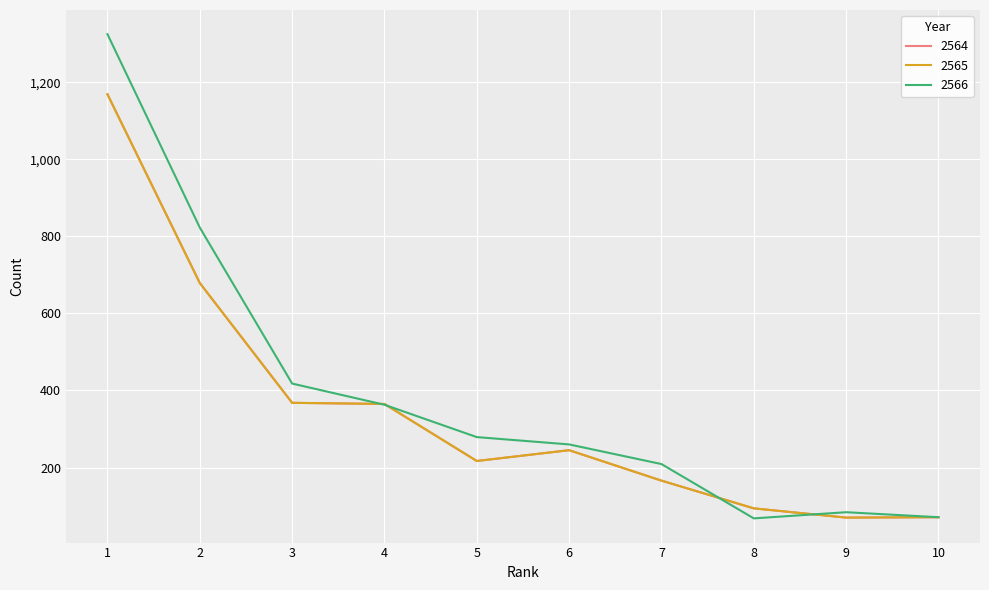

What is the smallest value displayed?

68